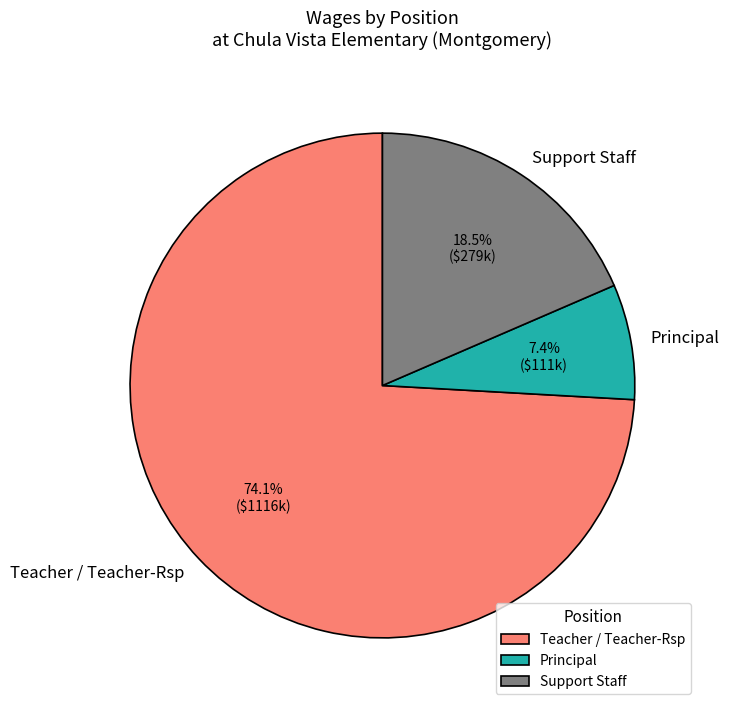

How many segments does this pie chart have?

3